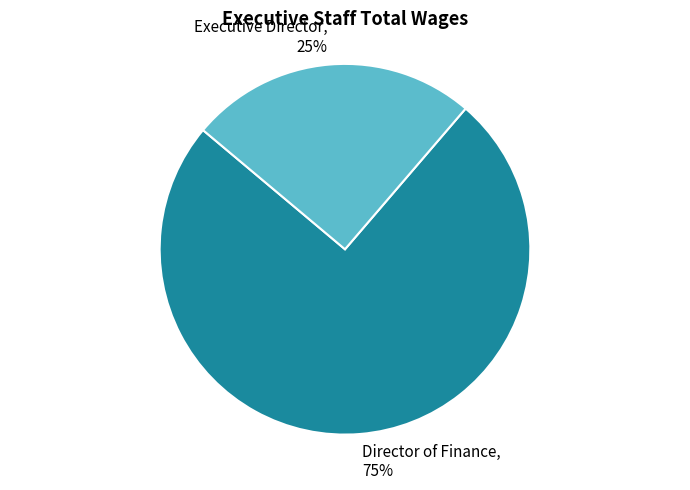

To the nearest percent, what is the difference between the Executive Director and Director of Finance slice percentages?

50%